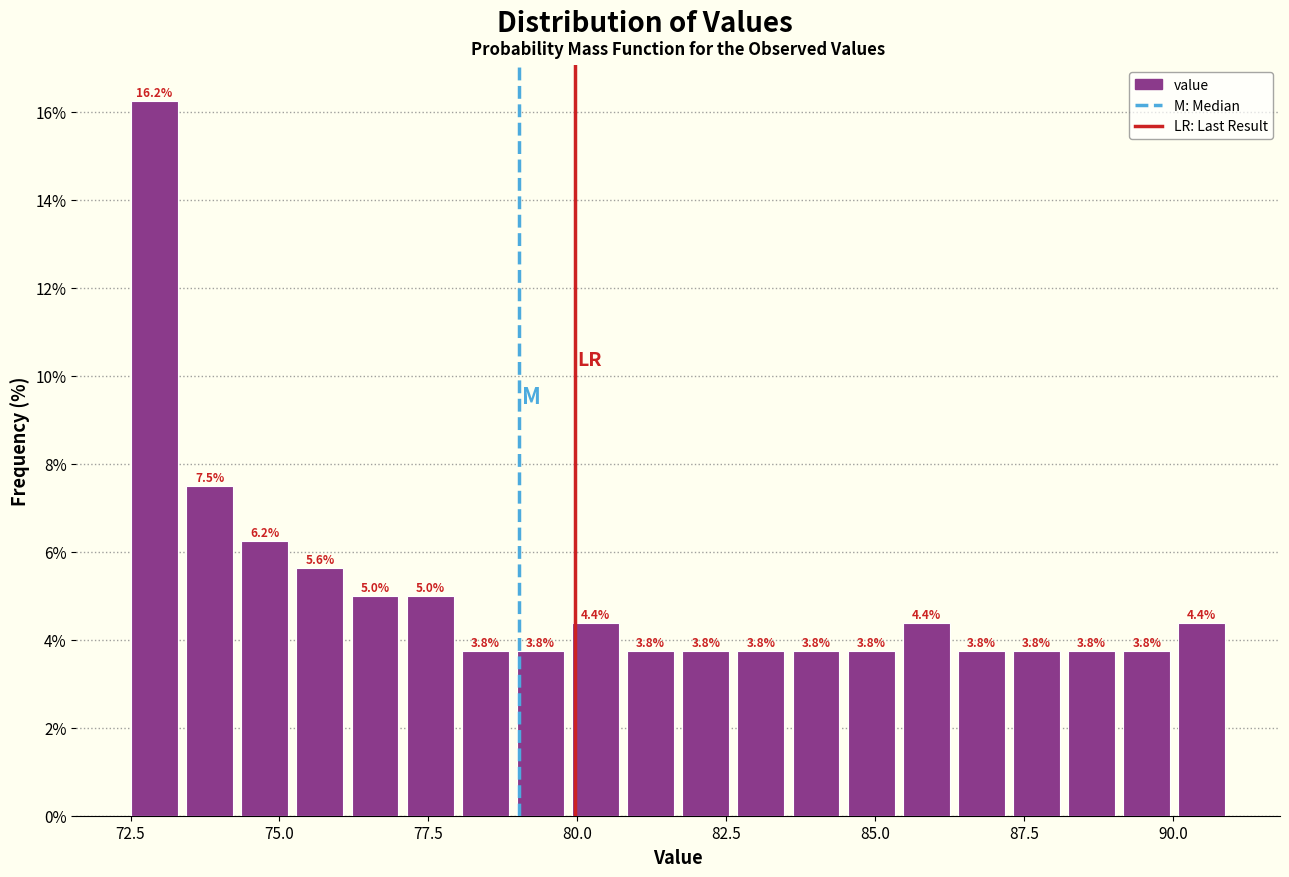

Around what value on the x-axis is the tallest bar? Give the approximate position of its centre, as read against the axis.

73.0